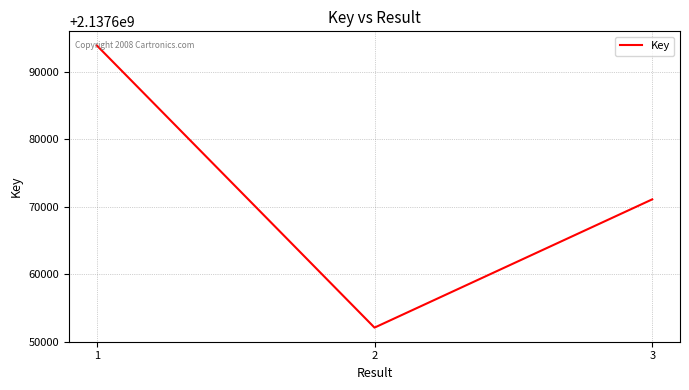

List the labels in order of value, largest first.

1, 3, 2